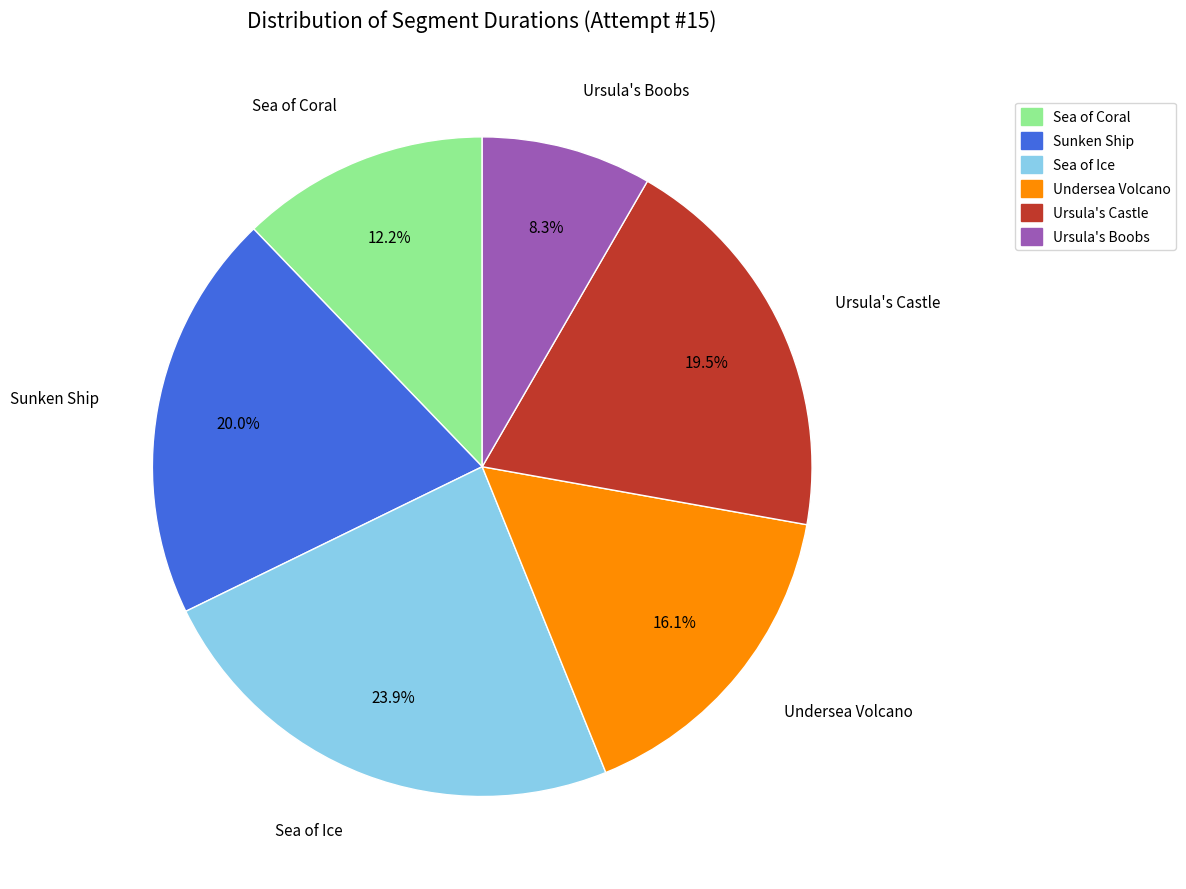

What percentage is the Sunken Ship slice, to the nearest percent?

20%